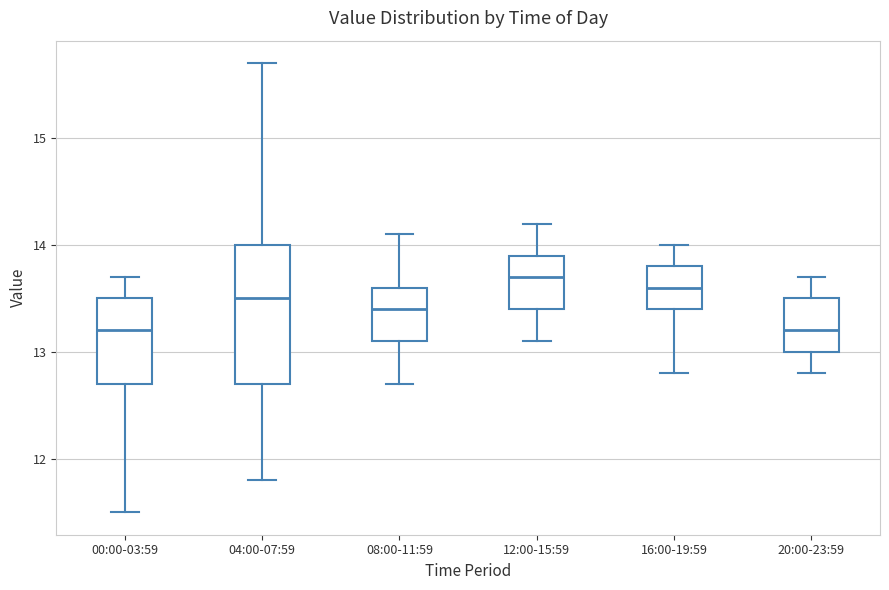

Where is the upper edge of the box for 04:00-07:59 on the y-axis? The values are not printed on the chart, so give them approximately, as read against the axis.

14.0